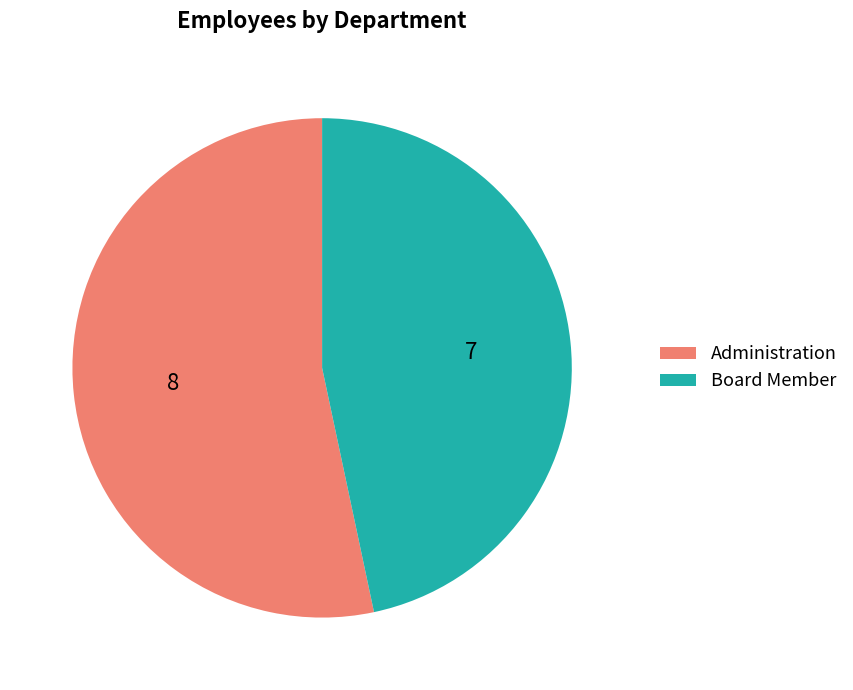

Is the sum of Board Member and Administration greater than half?

Yes